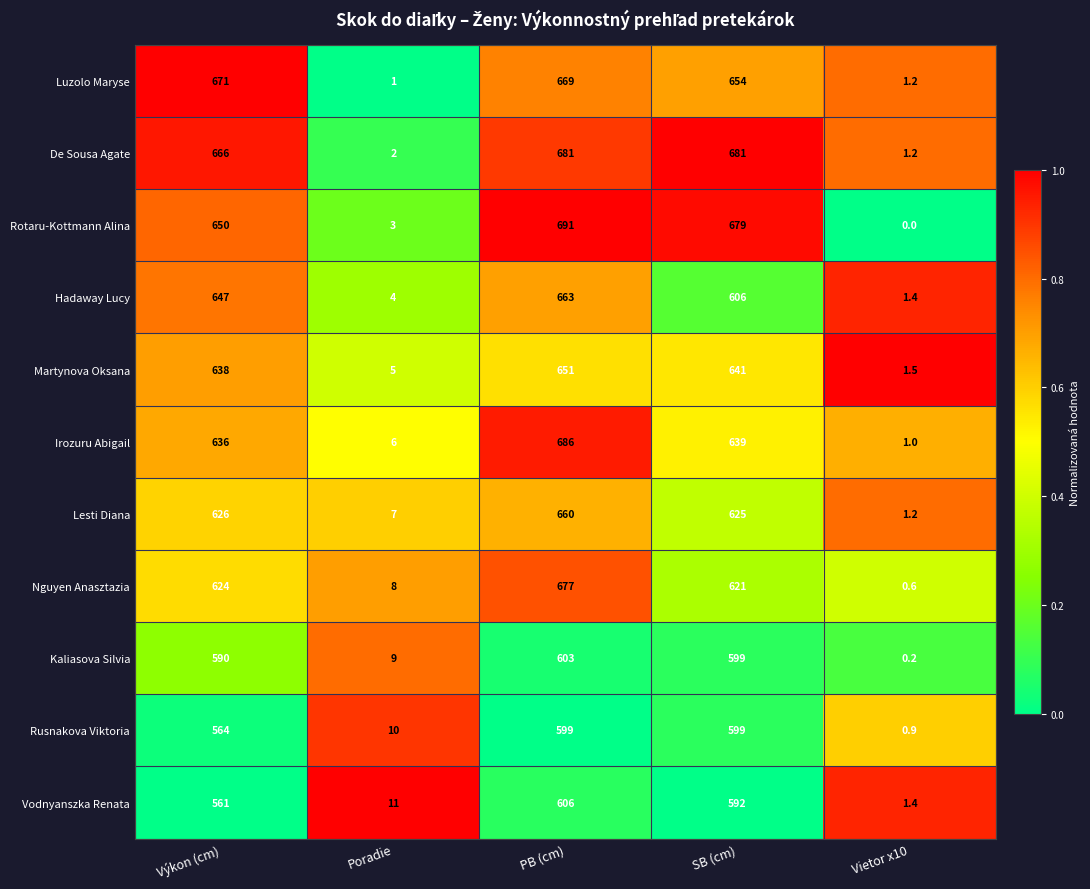

Which category has the lowest value in the Rusnakova Viktoria series?

Vietor x10